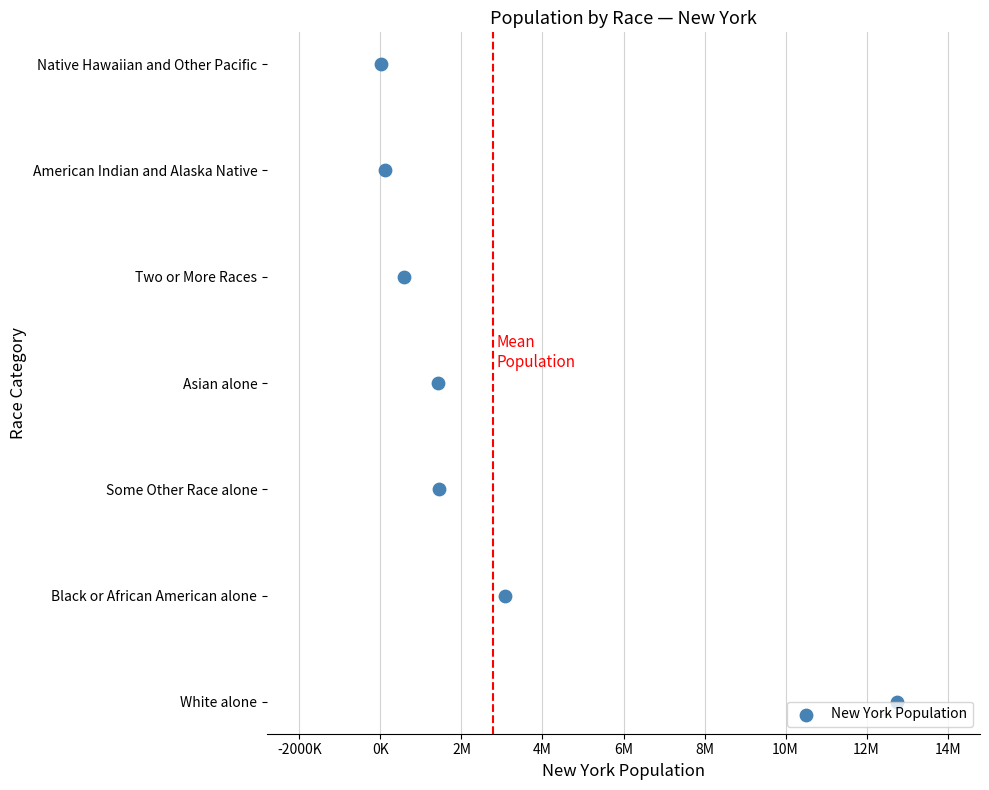

Between 2M and 4M, which is larger?

4M